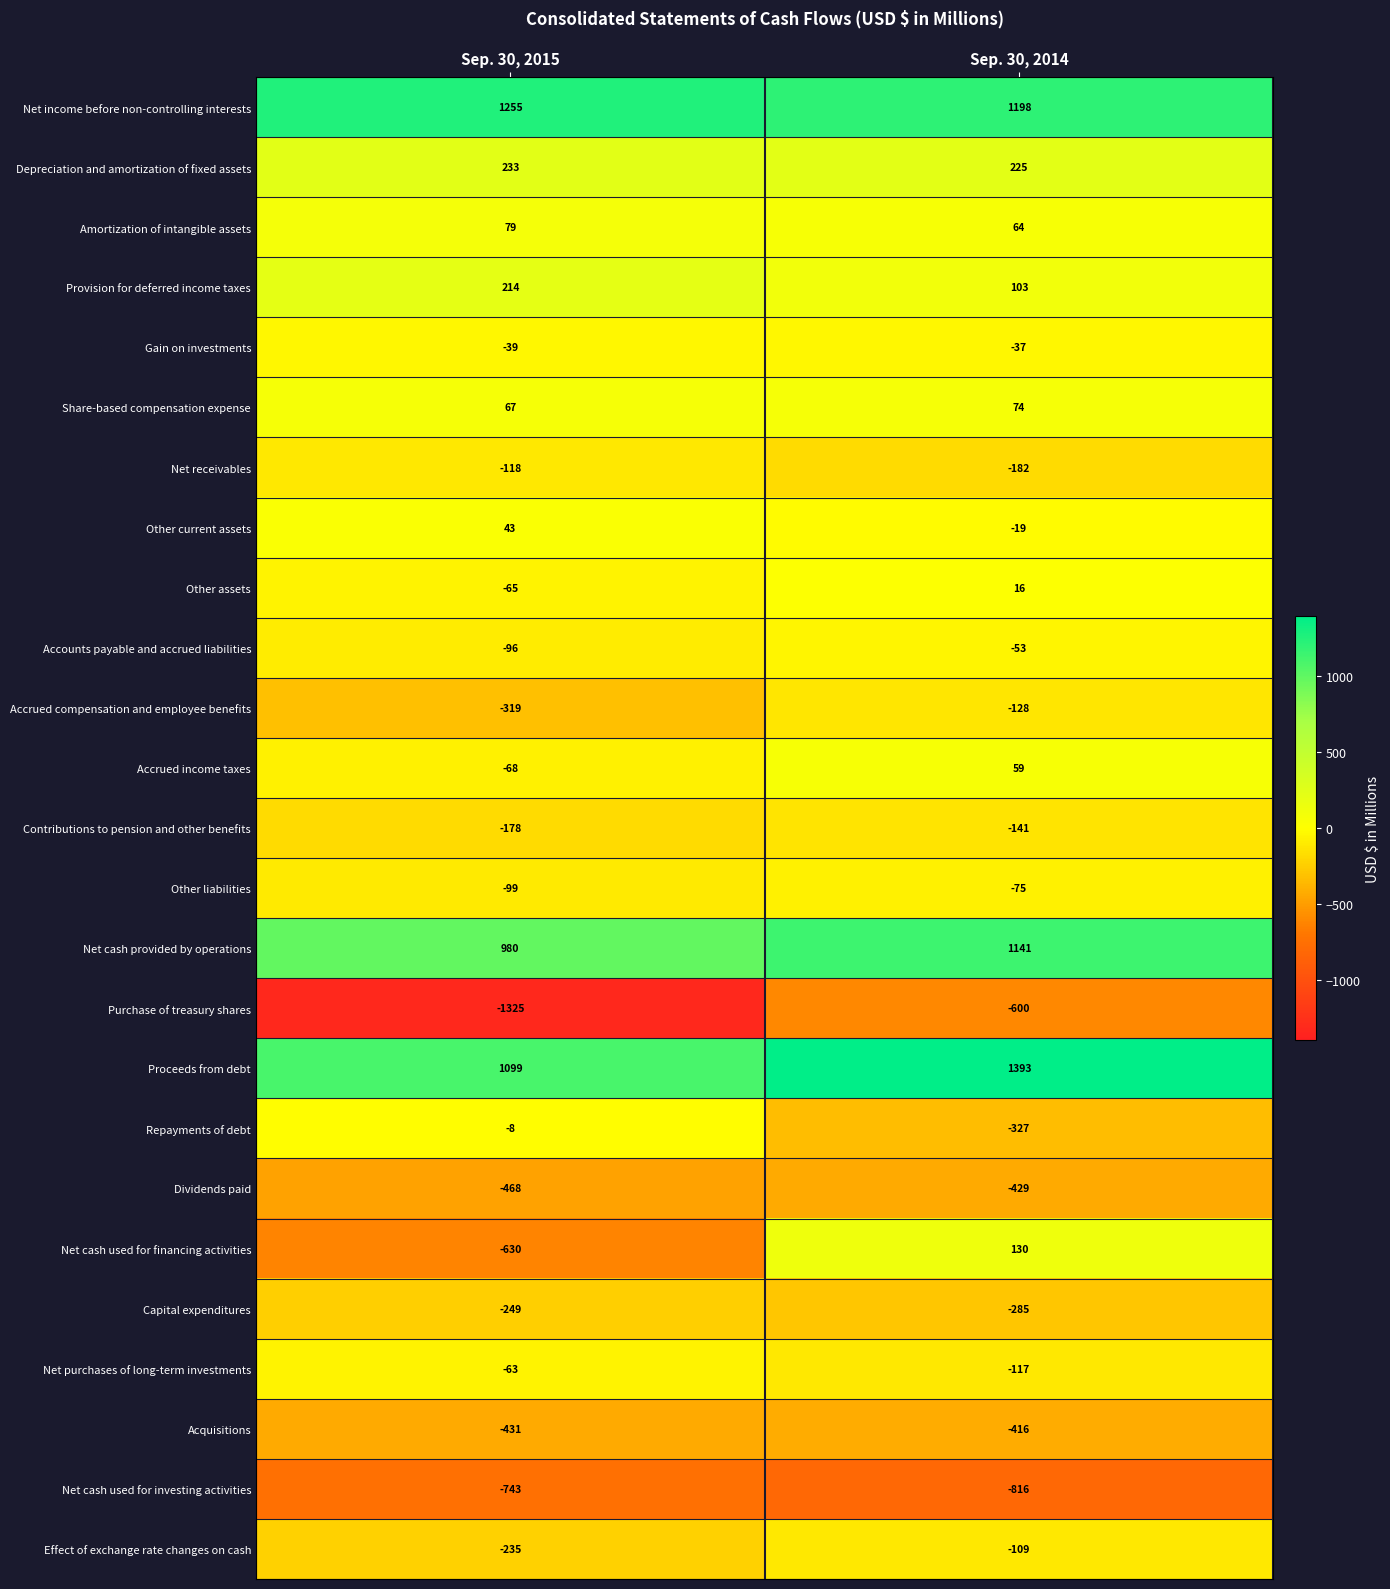

What is the approximate value of Net purchases of long-term investments at Sep. 30, 2015?

-63